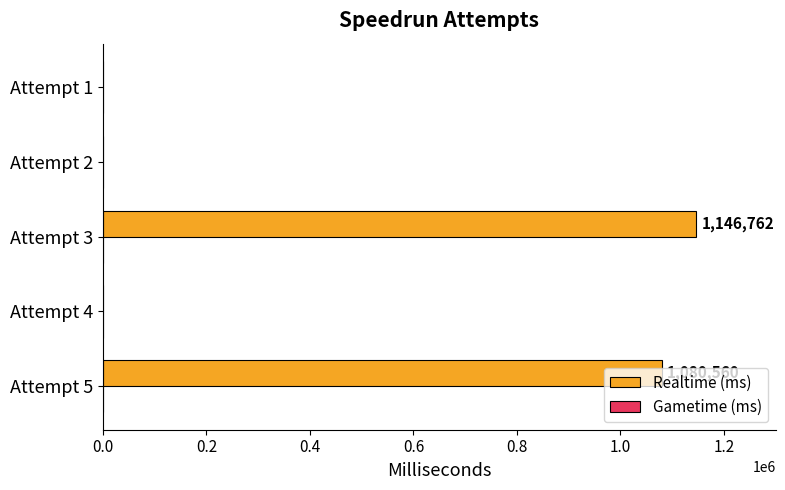

Are the bars horizontal?

Yes